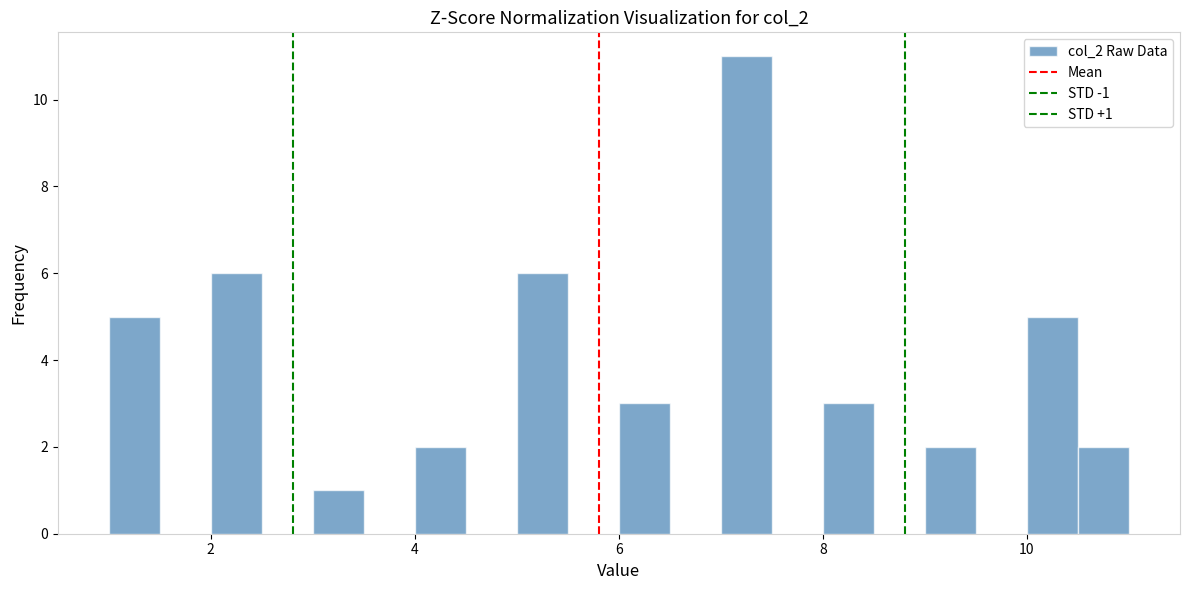

Read against the x-axis, roughly where is the centre of the tallest bar?

7.2